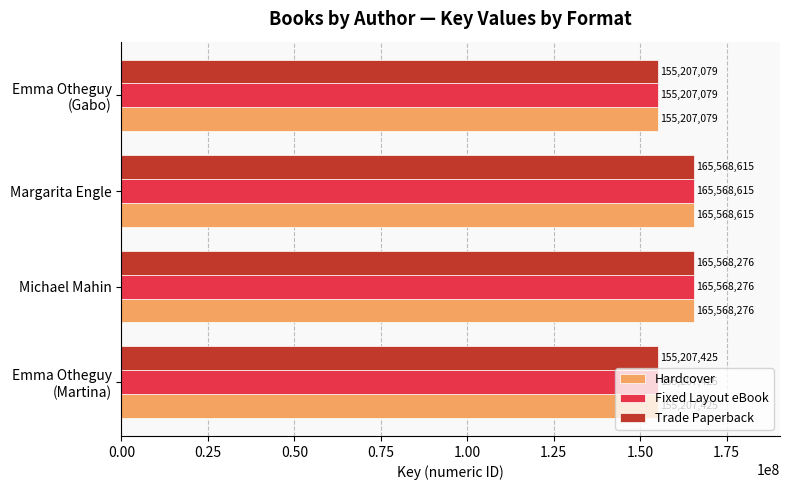

What is the average value of the Trade Paperback series?

160387849